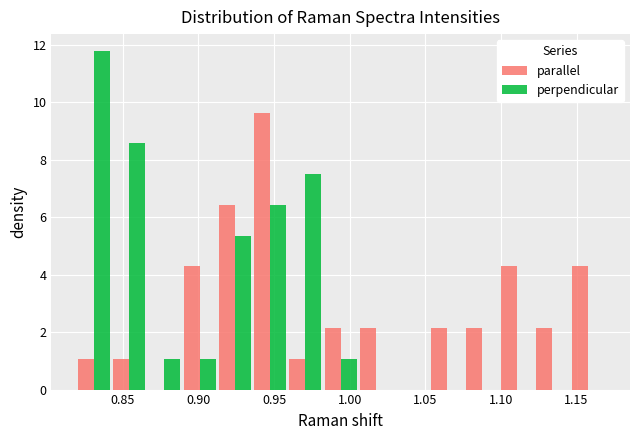

Reading left to right, transcribe this chart: for each range on the x-axis, give the height of each series' bar. Neither the bar edges nor the heights are printed on the chart, so give them approximately, as read against the axes.

0.820 to 0.840: parallel=1.0	perpendicular=11.8
0.840 to 0.865: parallel=1.0	perpendicular=8.6
0.865 to 0.890: parallel=0	perpendicular=1.0
0.890 to 0.910: parallel=4.2	perpendicular=1.0
0.910 to 0.935: parallel=6.4	perpendicular=5.4
0.935 to 0.960: parallel=9.6	perpendicular=6.4
0.960 to 0.980: parallel=1.0	perpendicular=7.6
0.980 to 1.005: parallel=2.2	perpendicular=1.0
1.005 to 1.030: parallel=2.2	perpendicular=0
1.030 to 1.050: parallel=0	perpendicular=0
1.050 to 1.075: parallel=2.2	perpendicular=0
1.075 to 1.100: parallel=2.2	perpendicular=0
1.100 to 1.120: parallel=4.2	perpendicular=0
1.120 to 1.145: parallel=2.2	perpendicular=0
1.145 to 1.170: parallel=4.2	perpendicular=0